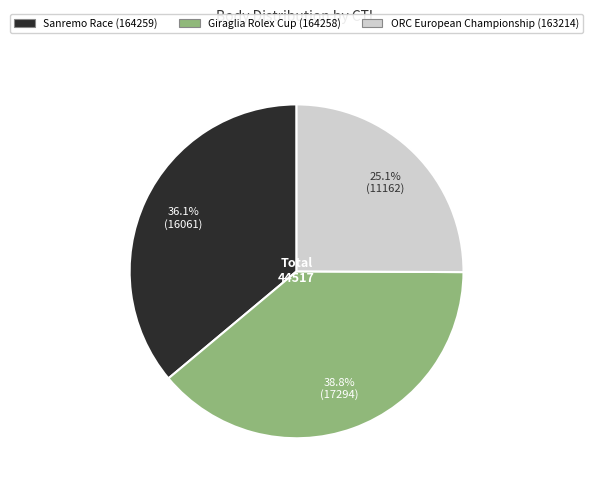

Is there a majority slice in this chart?

No